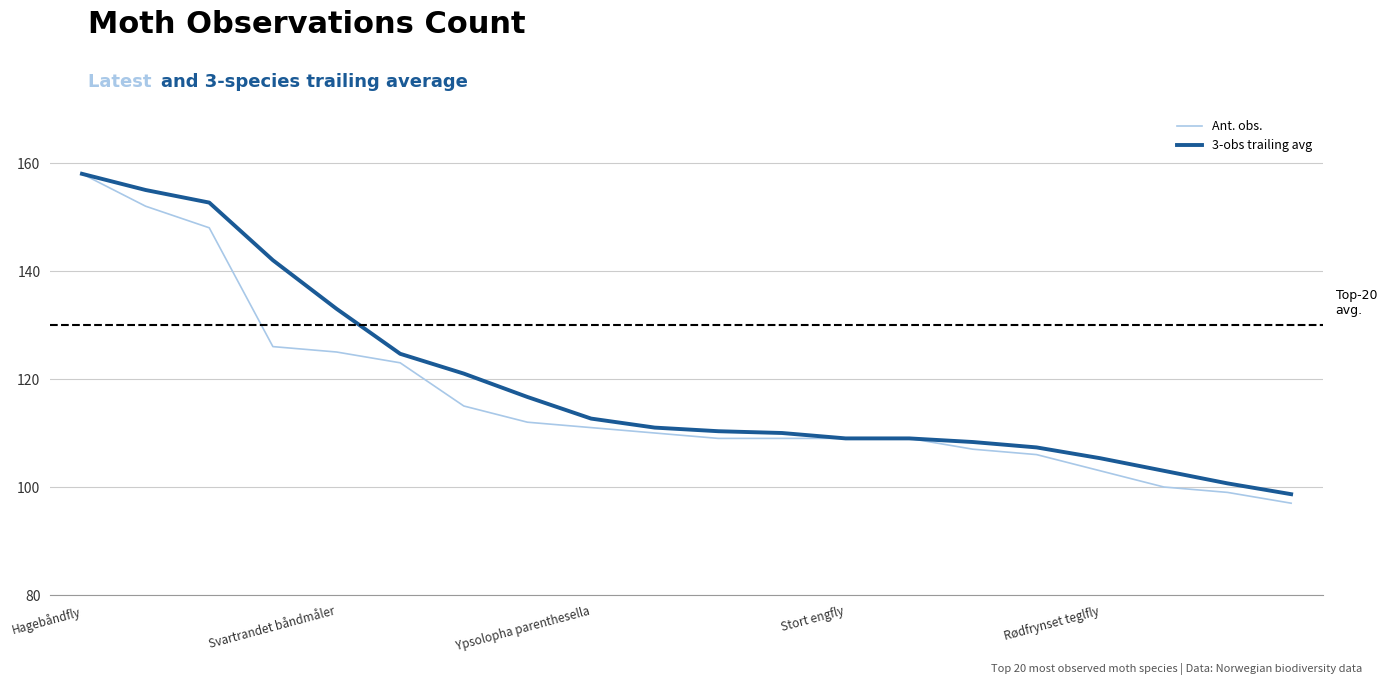

What is the difference between the second highest and minimum values in the 3-obs trailing avg series?

56.3